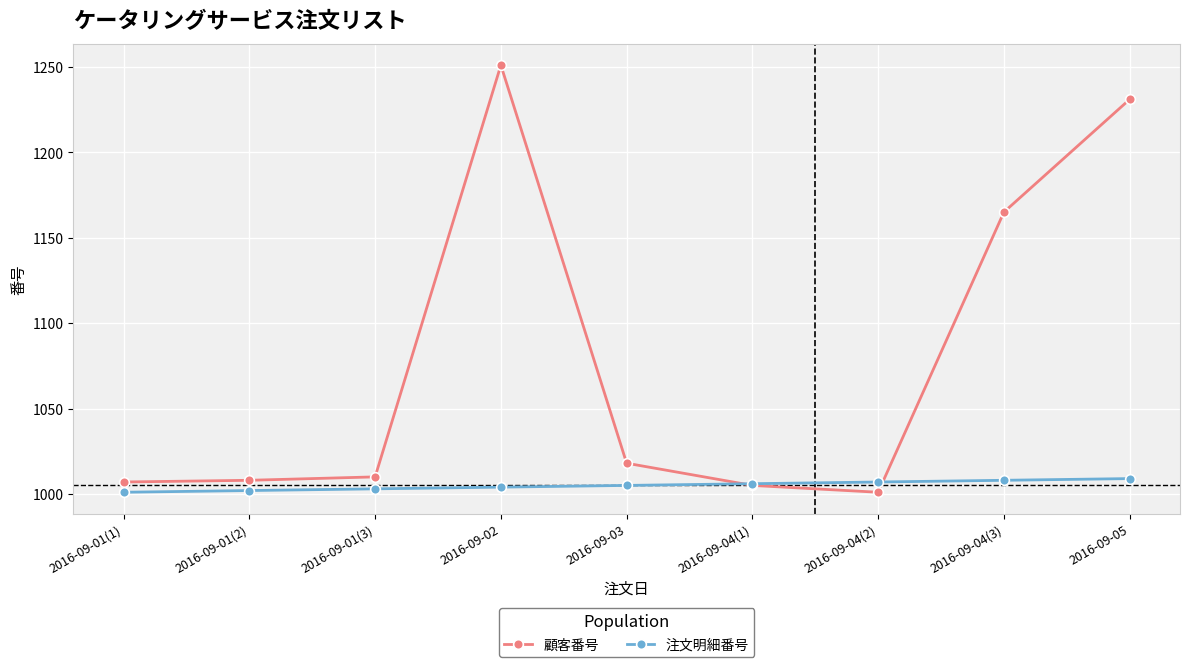

True or false: 顧客番号 has more than 0 points higher than both neighbors.

True